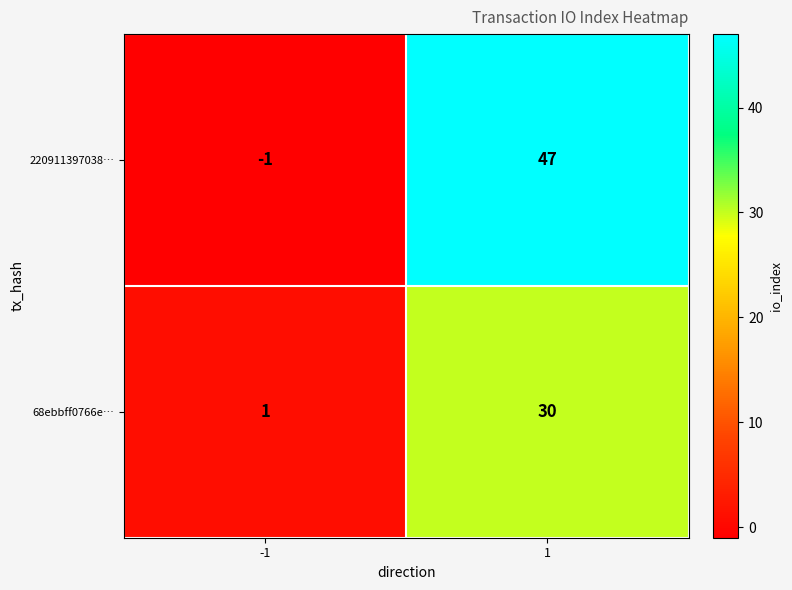

What is the average value of the 220911397038… series?

23